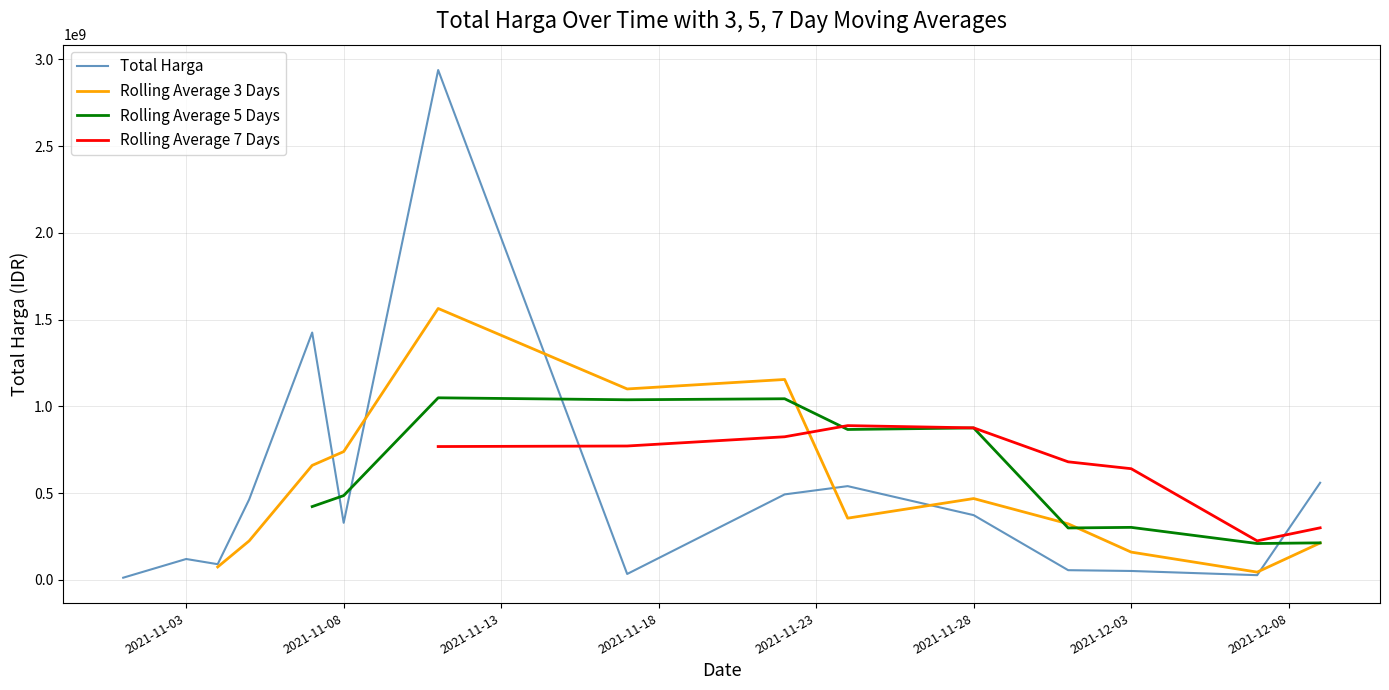

True or false: Rolling Average 7 Days and Rolling Average 5 Days intersect in this chart.

True